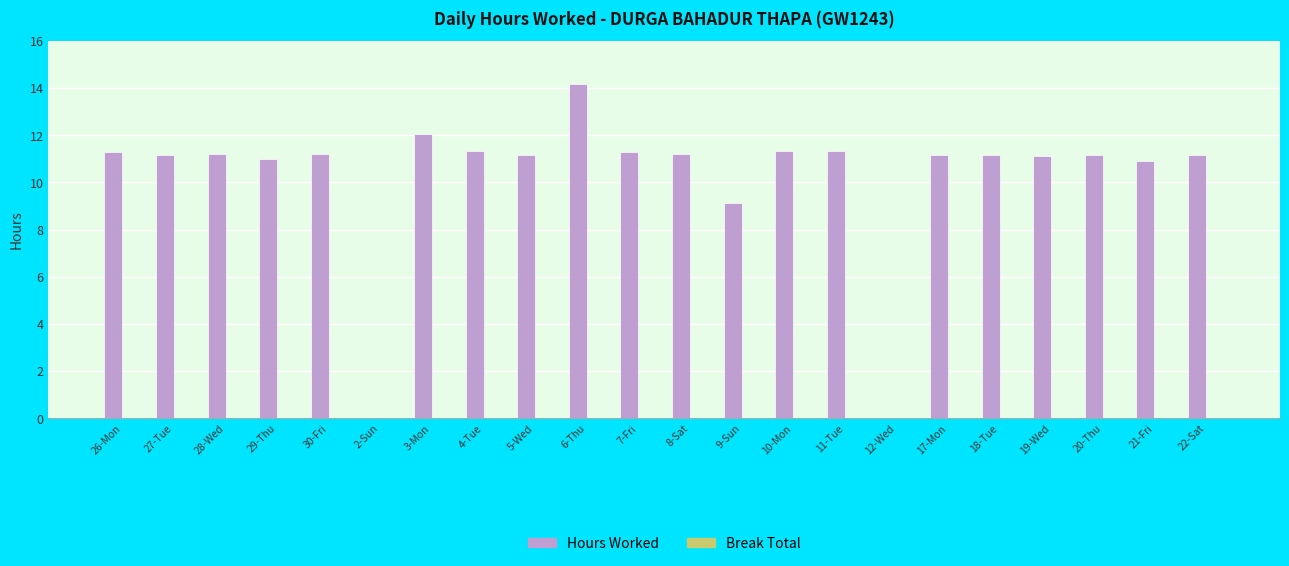

Between 9-Sun and 17-Mon, which is larger?

17-Mon